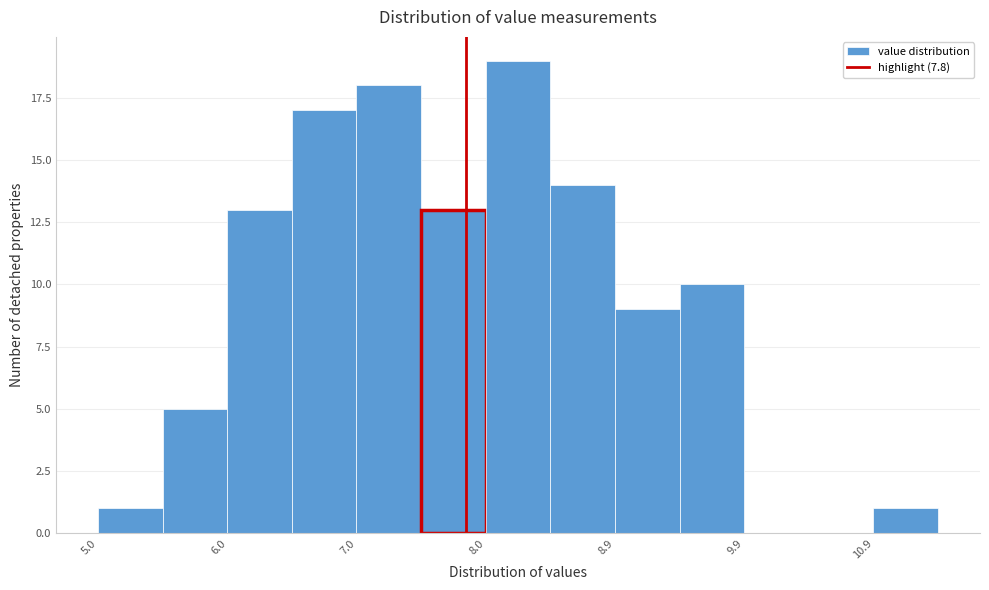

Reading left to right, list every bar in this chart as the range it spans on the x-axis followed by its height. Neither the bar edges nor the heights are printed on the chart, so give them approximately, as read against the axes.

4.95 to 5.45: 1
5.45 to 5.95: 5
5.95 to 6.45: 13
6.45 to 6.95: 17
6.95 to 7.45: 18
7.45 to 7.95: 13
7.95 to 8.45: 19
8.45 to 8.95: 14
8.95 to 9.45: 9
9.45 to 9.95: 10
9.95 to 10.45: 0
10.45 to 10.95: 0
10.95 to 11.45: 1